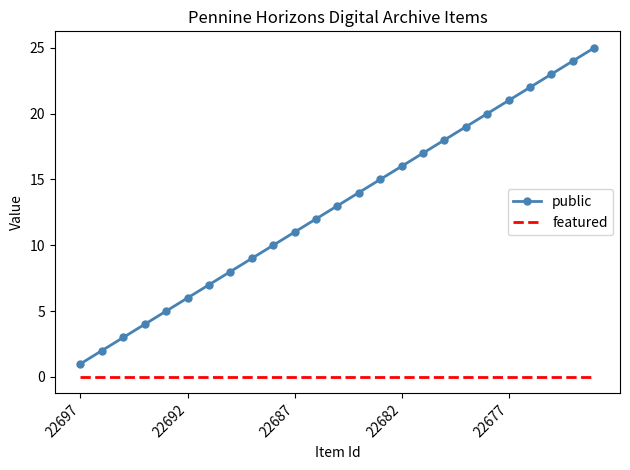

What is the difference between the maximum and minimum values in the public series?

24